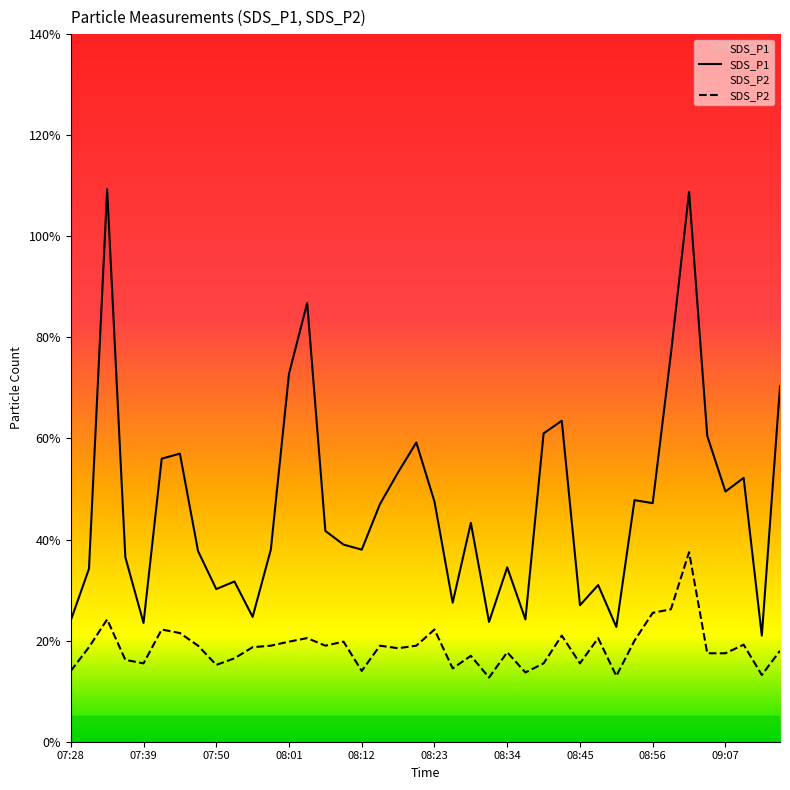

At 08:15, list the series in order from smallest to largest.

SDS_P2, SDS_P1